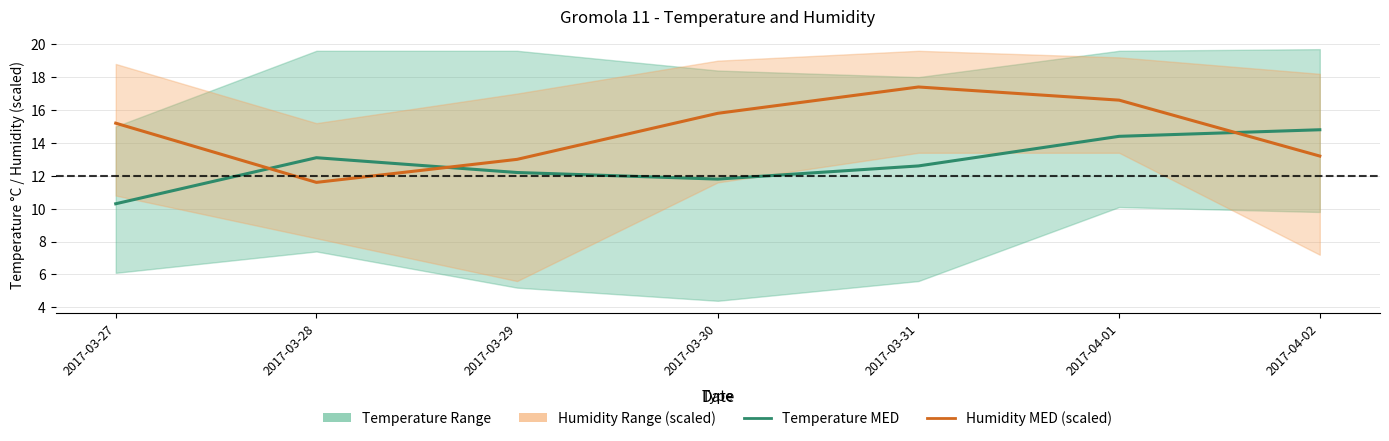

How many categories are shown in the chart?

7